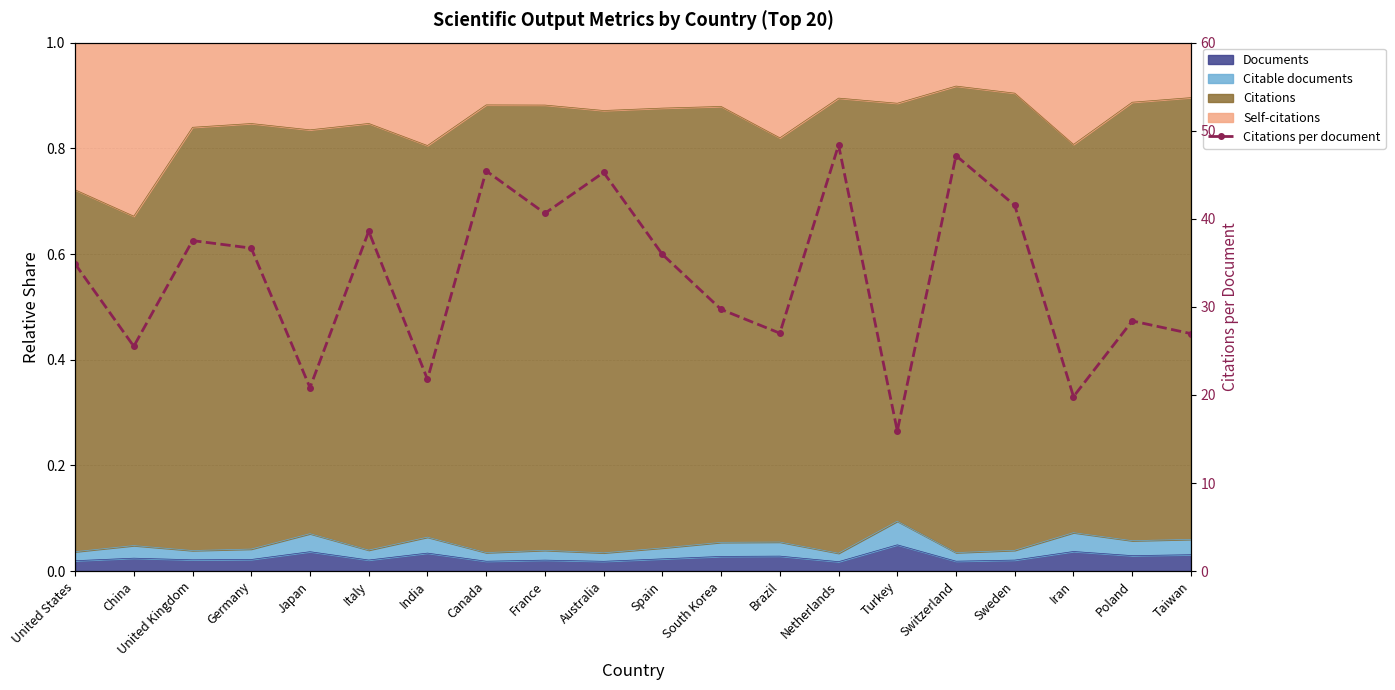

Is it true that the value at United States is 15.8?

False